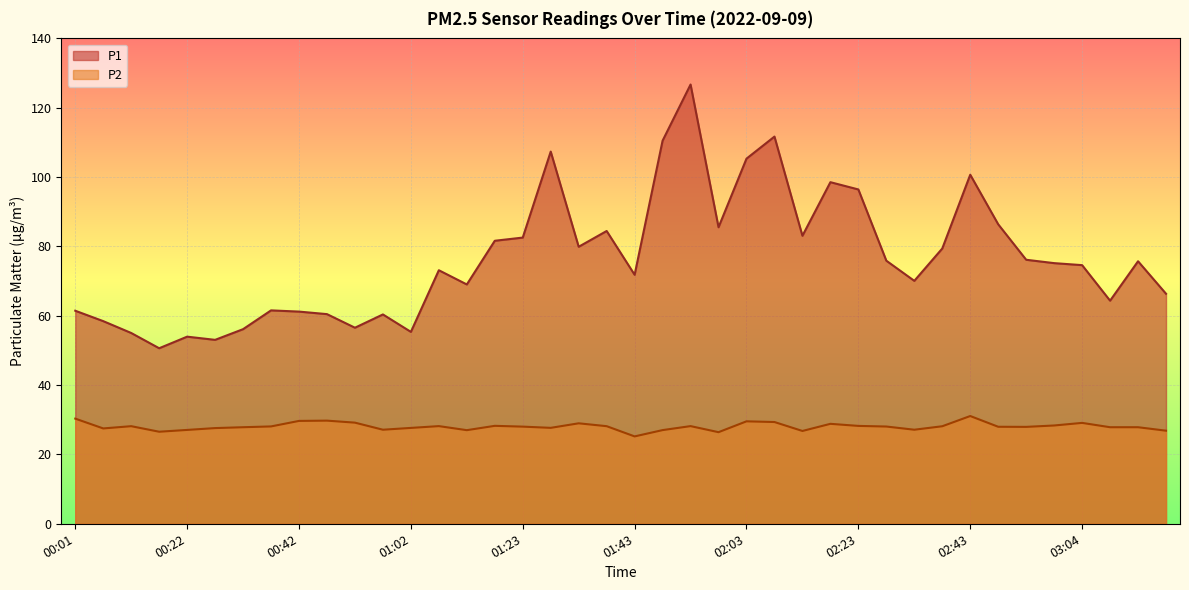

Where does the P1 series first go above 75?

01:17